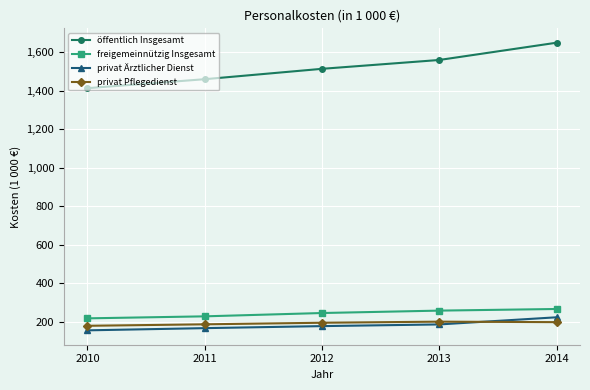

What are all the series names shown in the legend?

öffentlich Insgesamt, freigemeinnützig Insgesamt, privat Ärztlicher Dienst, privat Pflegedienst